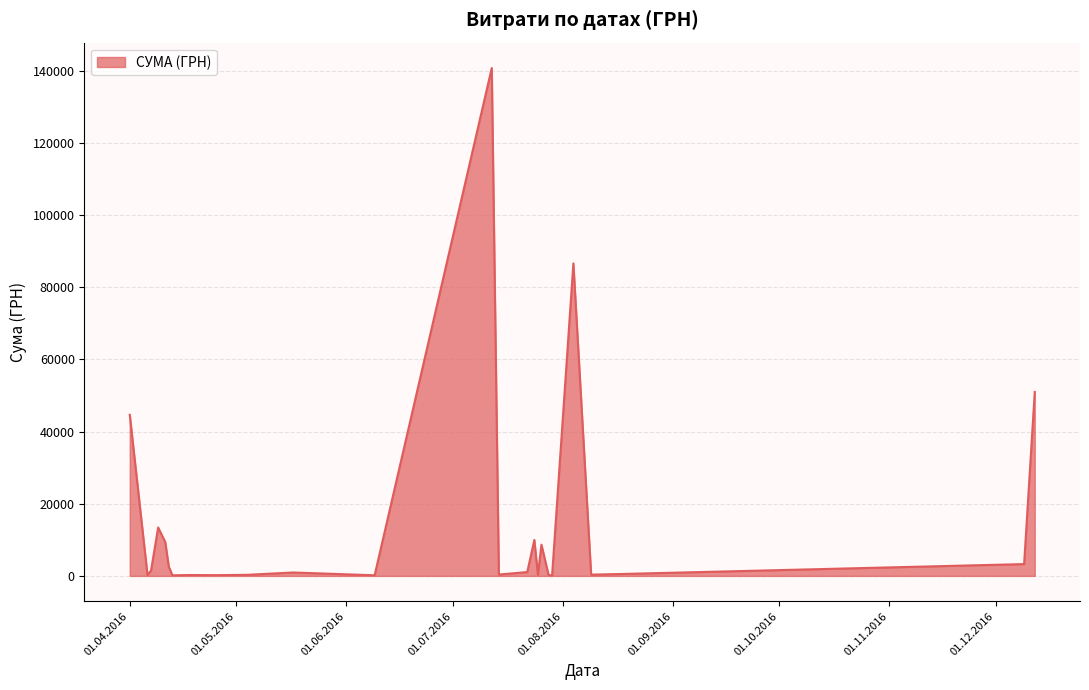

How many lines are shown in the chart?

1